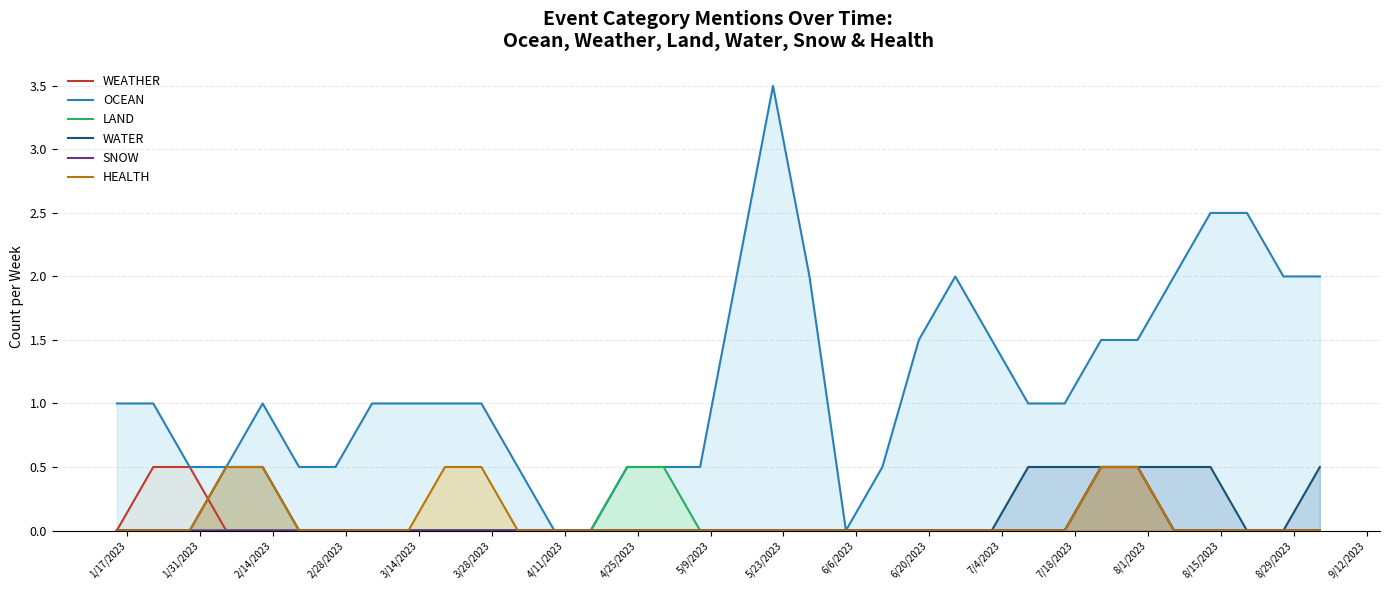

Which series has the largest range (max minus min)?

OCEAN